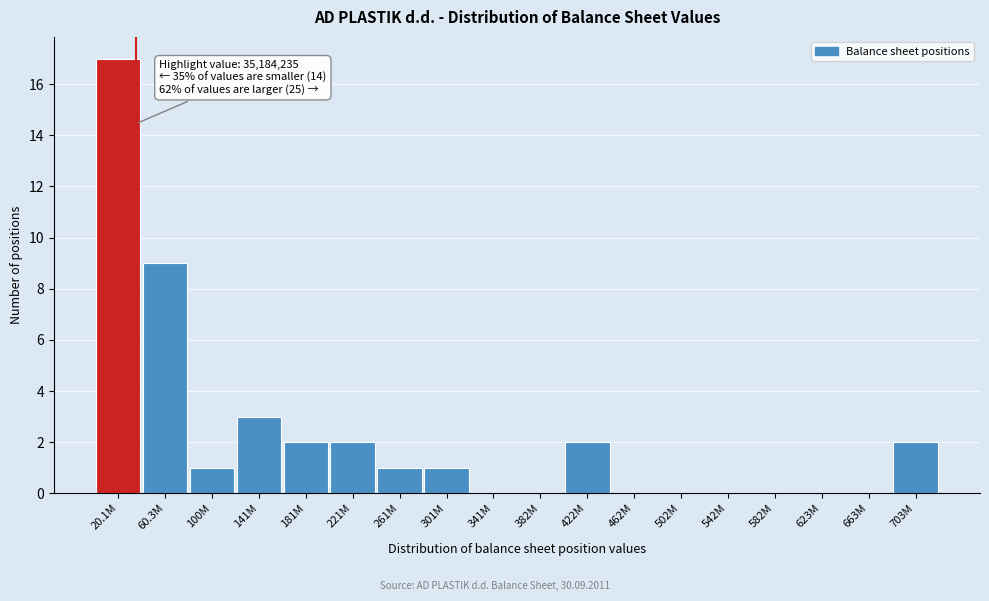

Reading left to right, what are all the values shown in this chart?

20.1M=17	60.3M=9	100M=1	141M=3	181M=2	221M=2	261M=1	301M=1	341M=0	382M=0	422M=2	462M=0	502M=0	542M=0	582M=0	623M=0	663M=0	703M=2